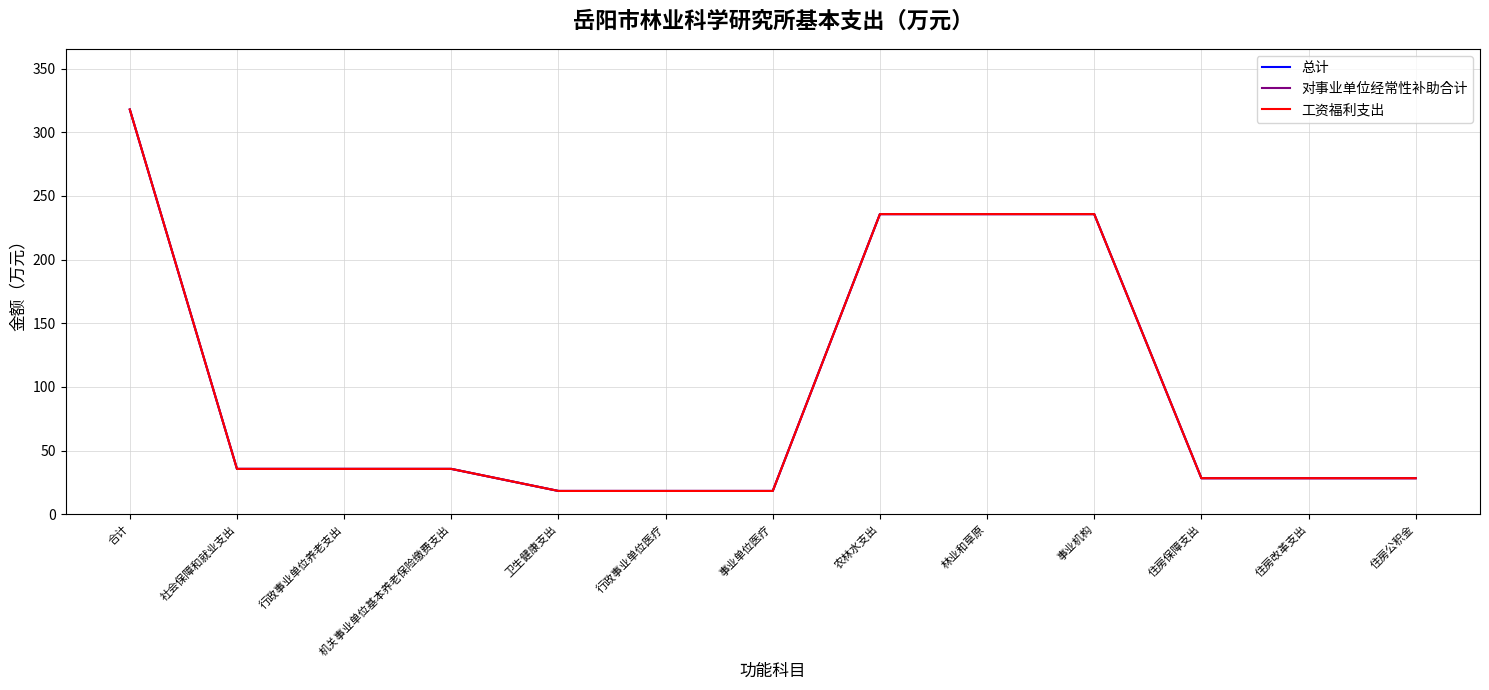

What is the sum of all 工资福利支出 values?

1271.6